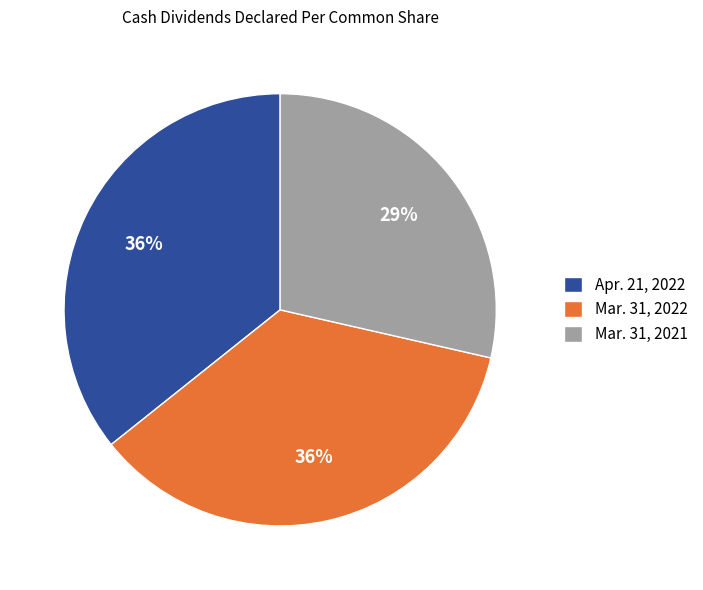

Between Apr. 21, 2022 and Mar. 31, 2021, which is larger?

Apr. 21, 2022